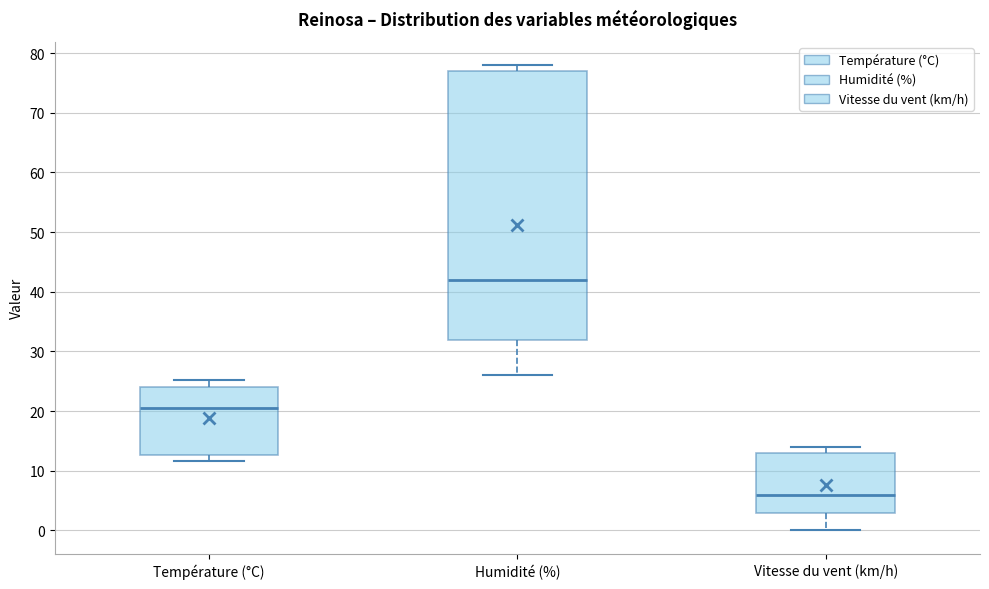

Where does the median line of the box for Humidité (%) sit on the y-axis? The values are not printed on the chart, so give them approximately, as read against the axis.

42